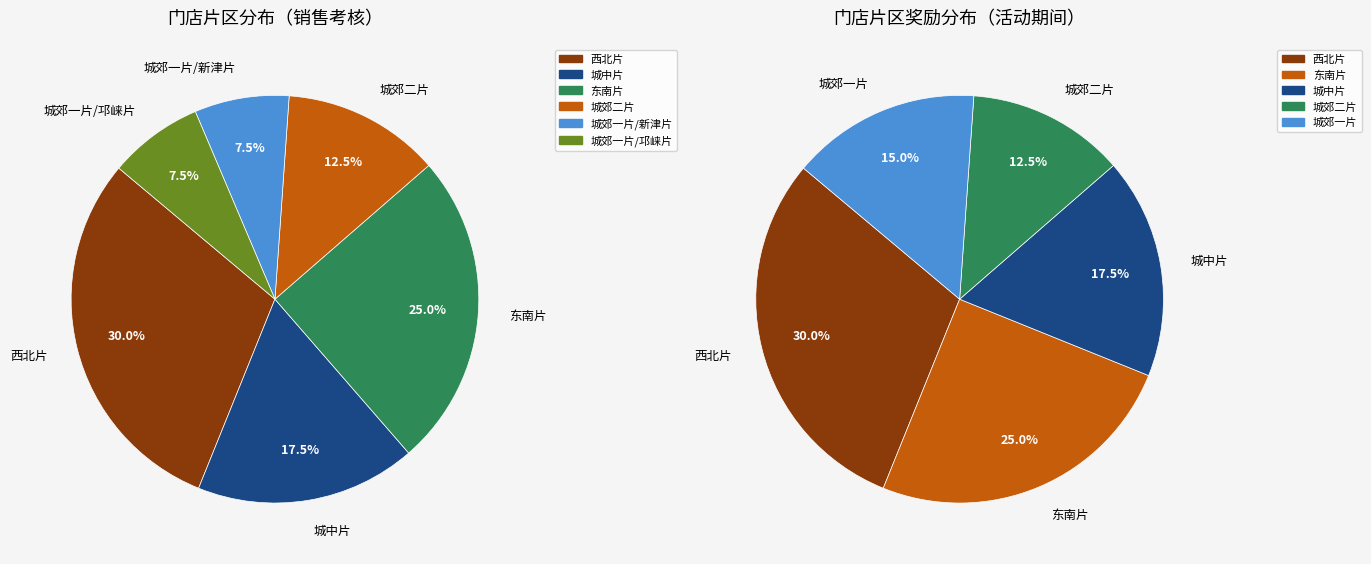

Which slice is the smallest?

城郊一片/新津片